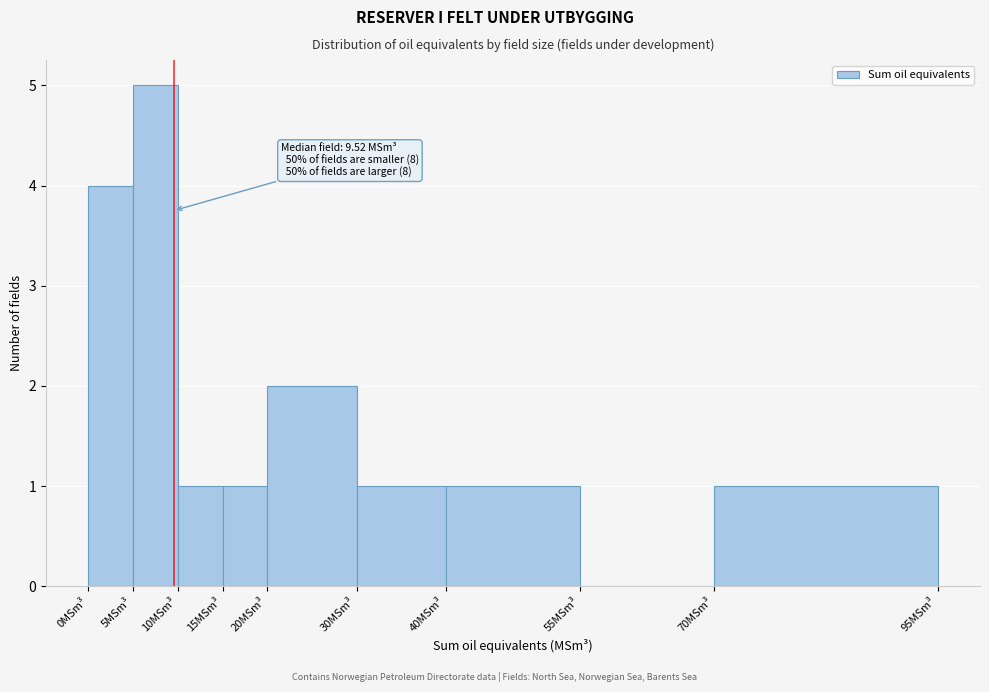

Which range on the x-axis has the tallest bar?

5 to 10